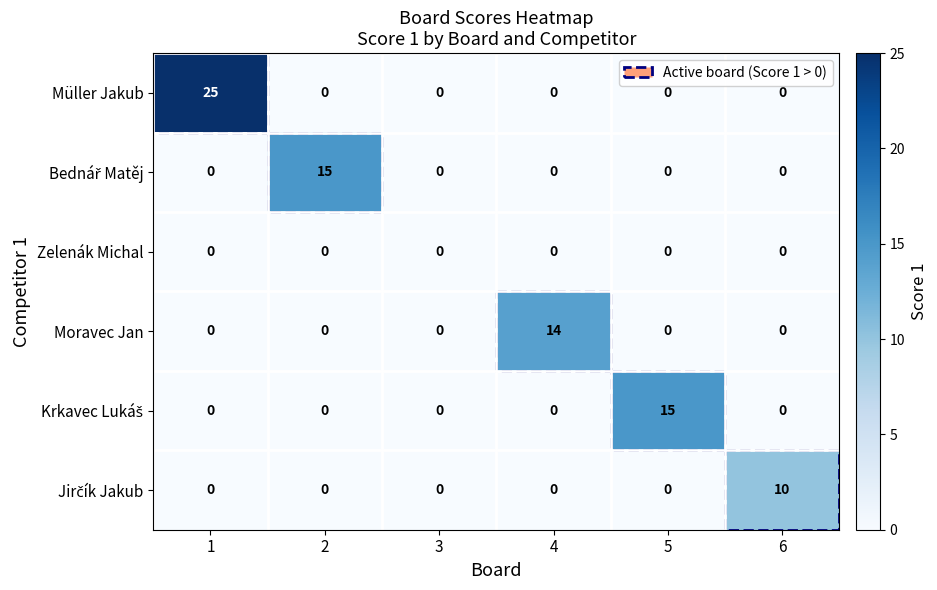

Between 1 and 4, which series saw the biggest shift?

Müller Jakub